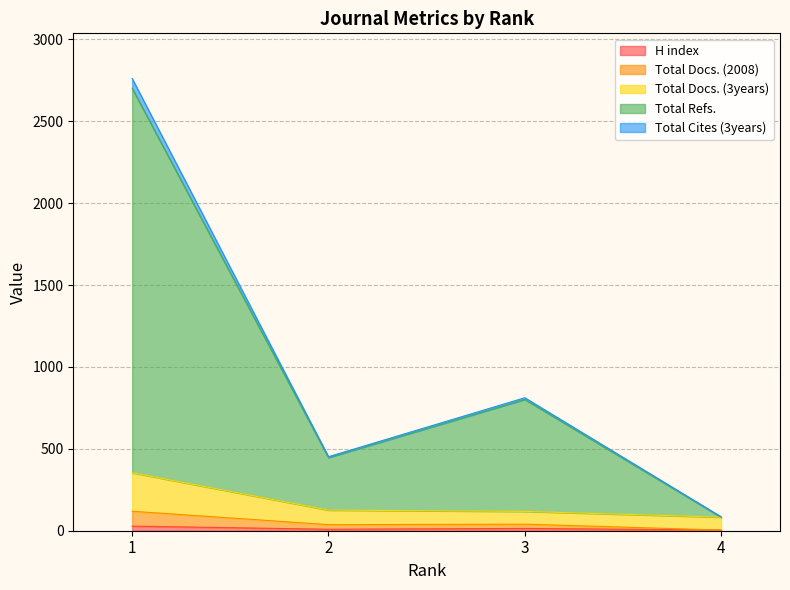

What is the value of the Total Docs. (2008) point at the 2nd from the left?

37